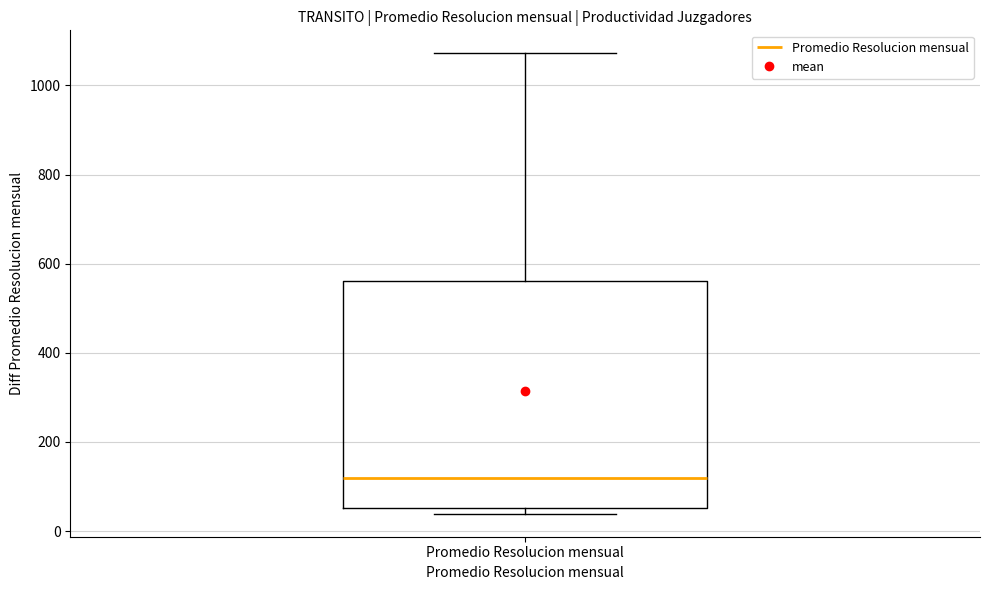

Transcribe this box plot: give where the median line is, the range the box spans, and where the two whiskers end, as read against the y-axis. The values are not printed on the chart, so give them approximately, as read against the axis.

median 120, box 60 to 560, whiskers 40 to 1080